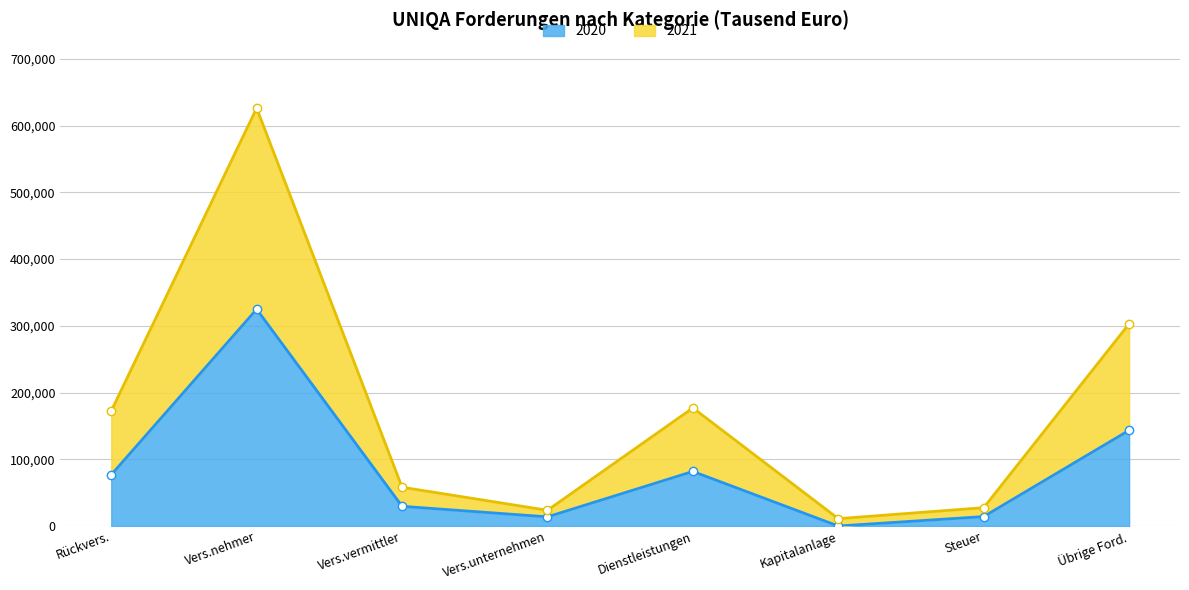

True or false: 2020 and 2021 cross at least once.

False